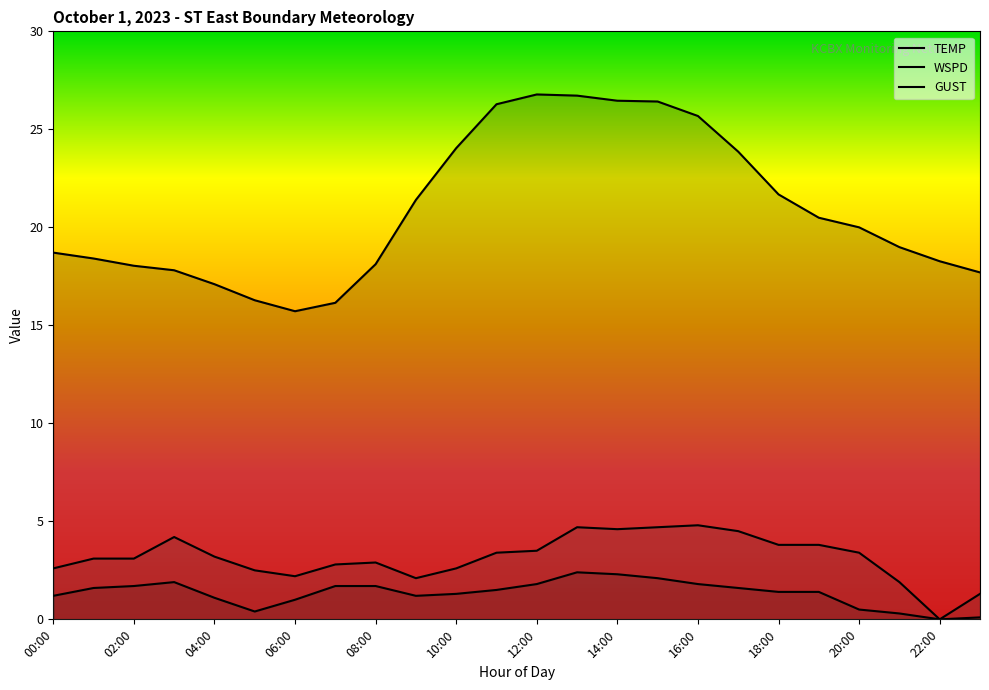

What are all the series names shown in the legend?

TEMP, WSPD, GUST